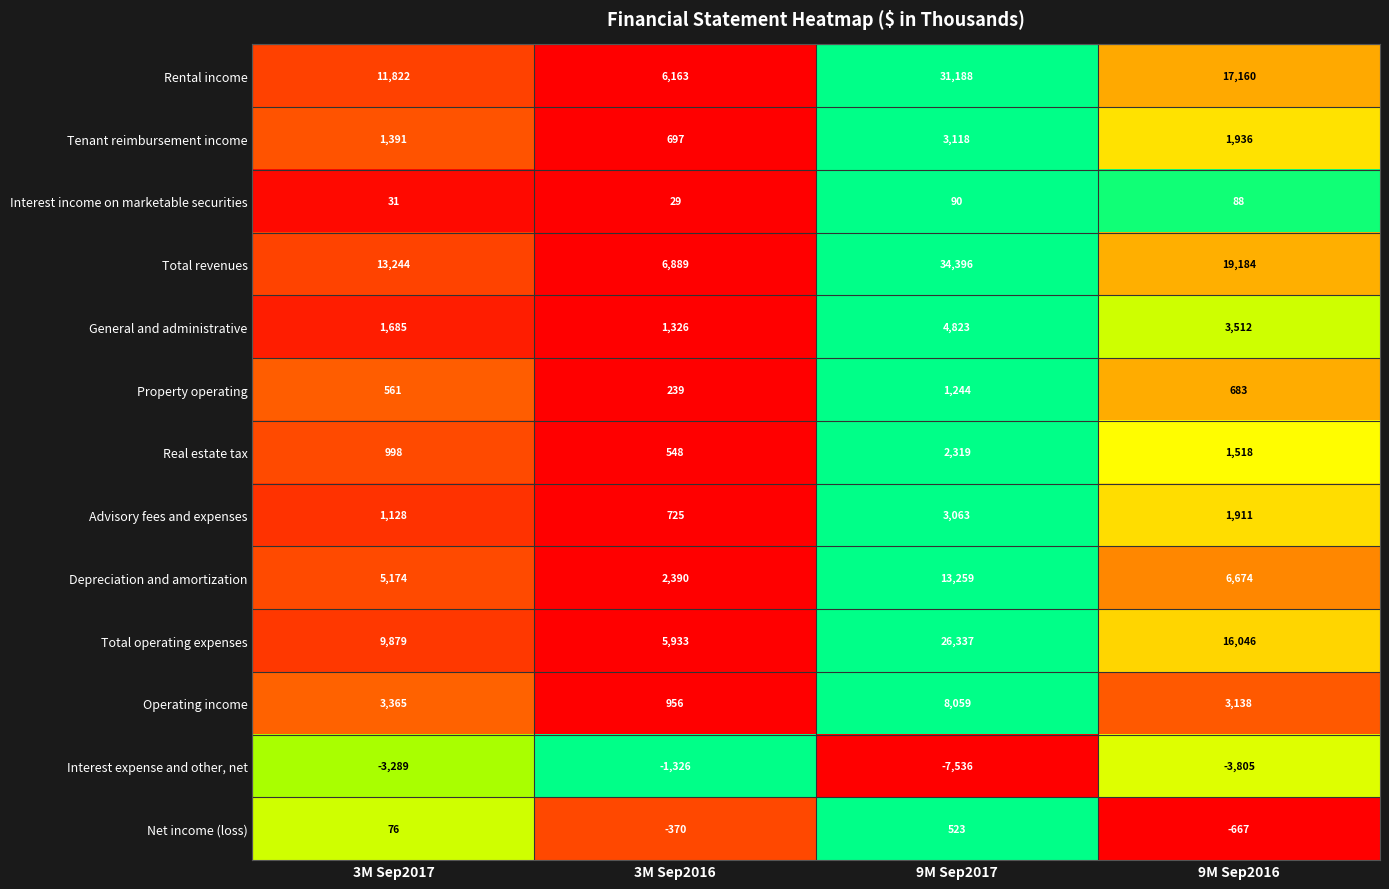

Is the value of Real estate tax at 9M Sep2017 greater than the value of Property operating at 9M Sep2017?

Yes